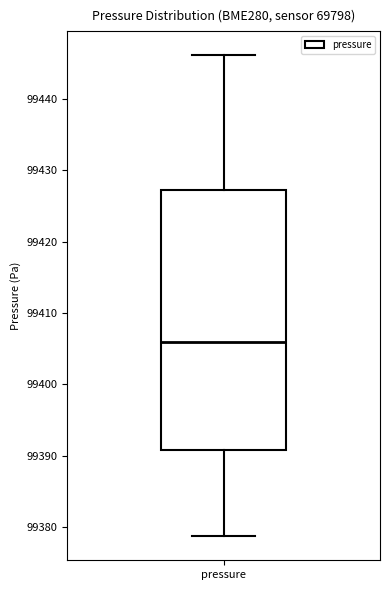

Transcribe this box plot: give where the median line is, the range the box spans, and where the two whiskers end, as read against the y-axis. The values are not printed on the chart, so give them approximately, as read against the axis.

median 99406, box 99391 to 99427, whiskers 99379 to 99446